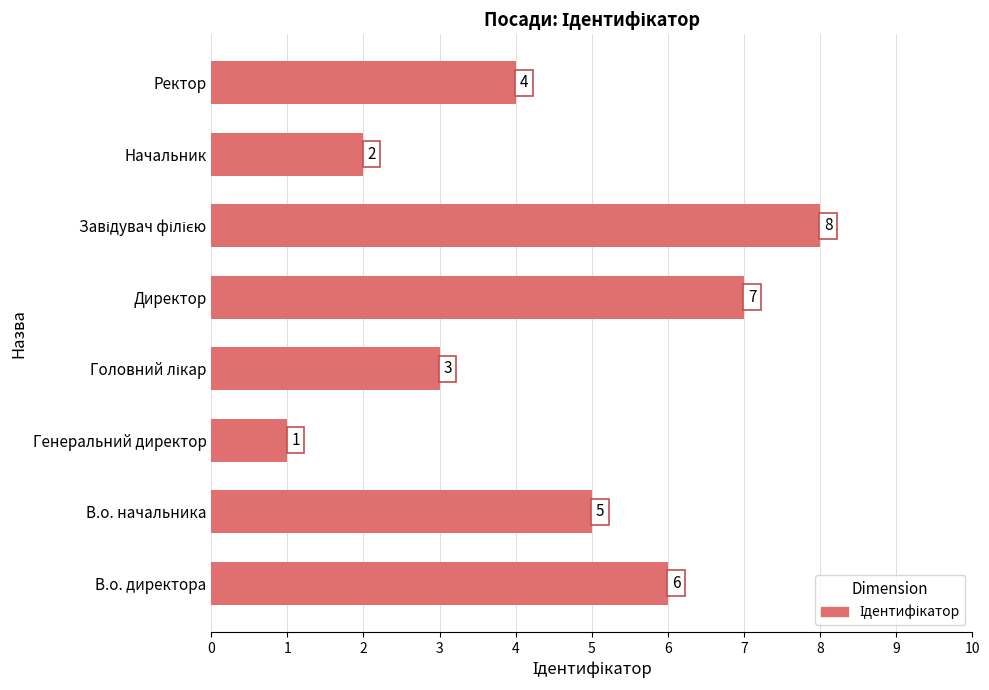

Reading top to bottom, list all the values displayed in this chart.

4	2	8	7	3	1	5	6